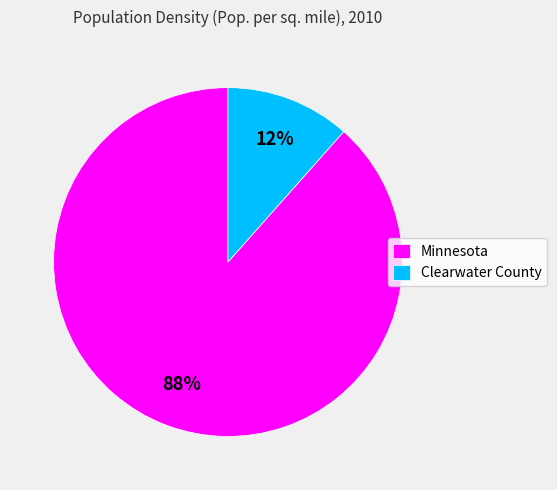

Between Minnesota and Clearwater County, which is larger?

Minnesota